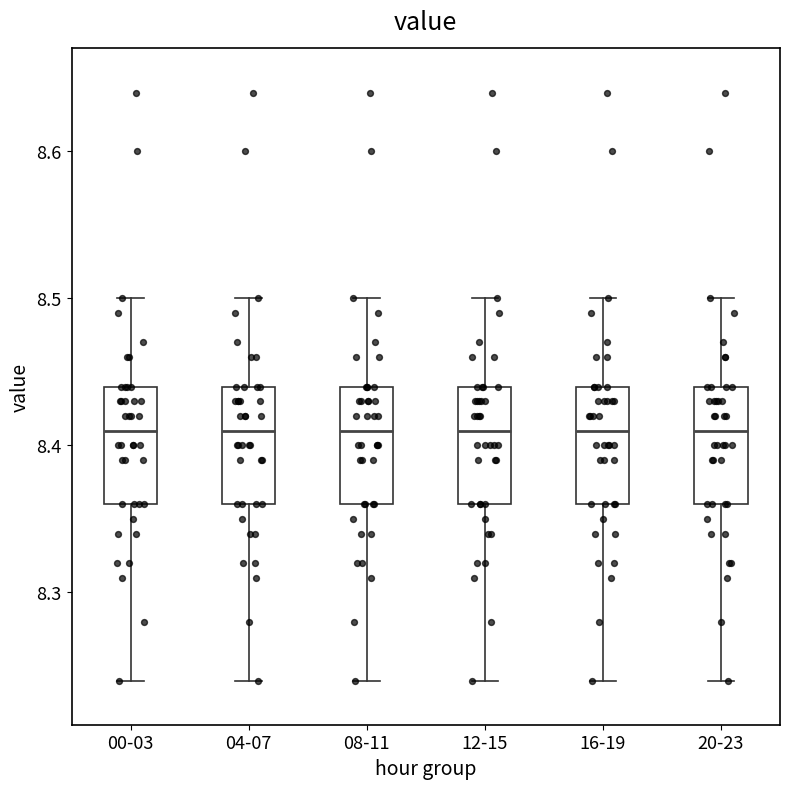

Reading left to right, transcribe this box plot: for each box, give where its median line is, the range the box spans, and where its two whiskers end, as read against the y-axis. The values are not printed on the chart, so give them approximately, as read against the axis.

00-03: median 8.41, box 8.36 to 8.44, whiskers 8.24 to 8.50
04-07: median 8.41, box 8.36 to 8.44, whiskers 8.24 to 8.50
08-11: median 8.41, box 8.36 to 8.44, whiskers 8.24 to 8.50
12-15: median 8.41, box 8.36 to 8.44, whiskers 8.24 to 8.50
16-19: median 8.41, box 8.36 to 8.44, whiskers 8.24 to 8.50
20-23: median 8.41, box 8.36 to 8.44, whiskers 8.24 to 8.50